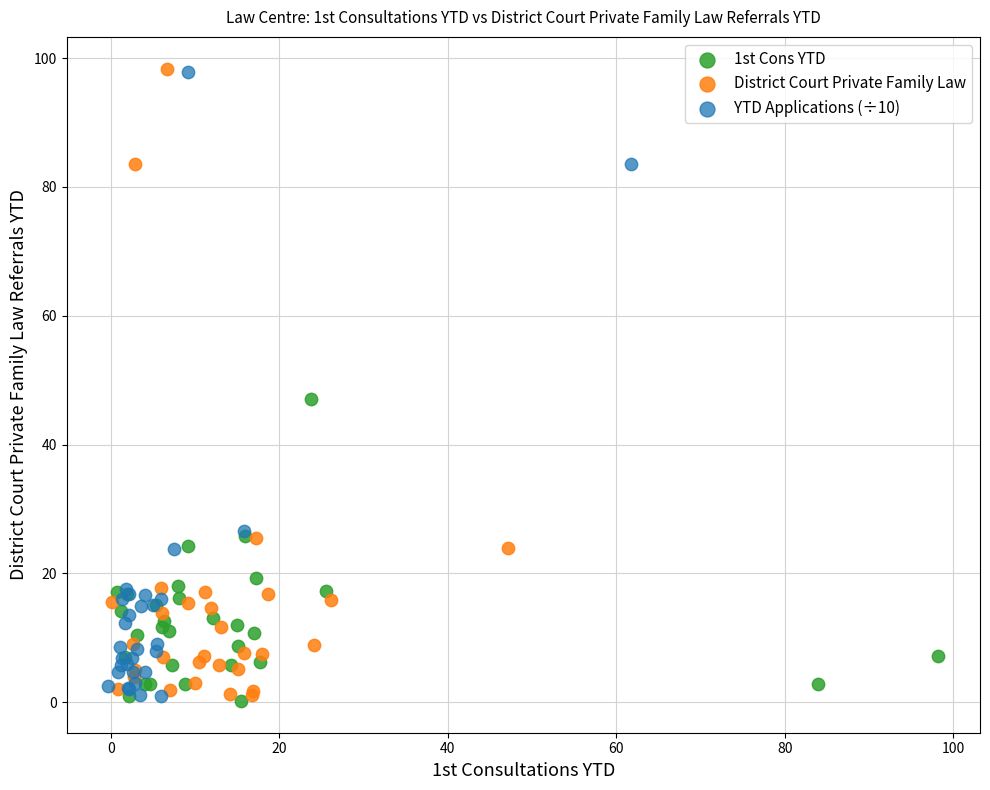

Which series has the largest Y range (max minus min)?

District Court Private Family Law